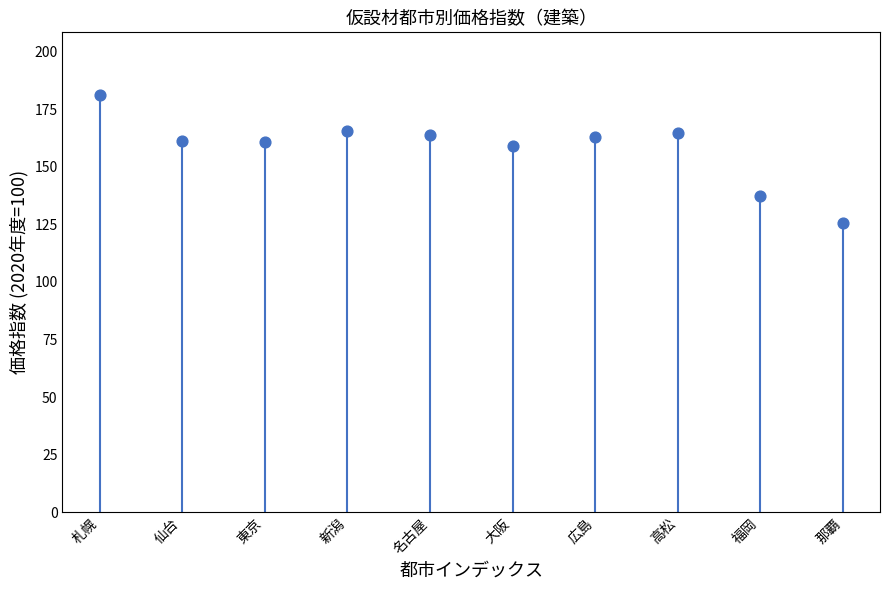

What is the range of Y values (max minus min)?

55.8